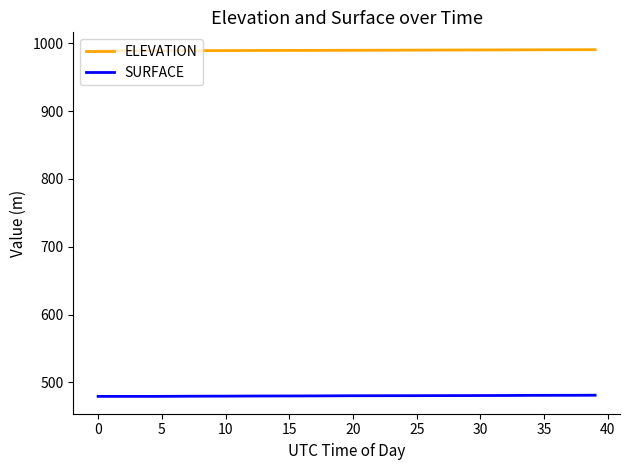

Is this an area chart (filled region under the line)?

No